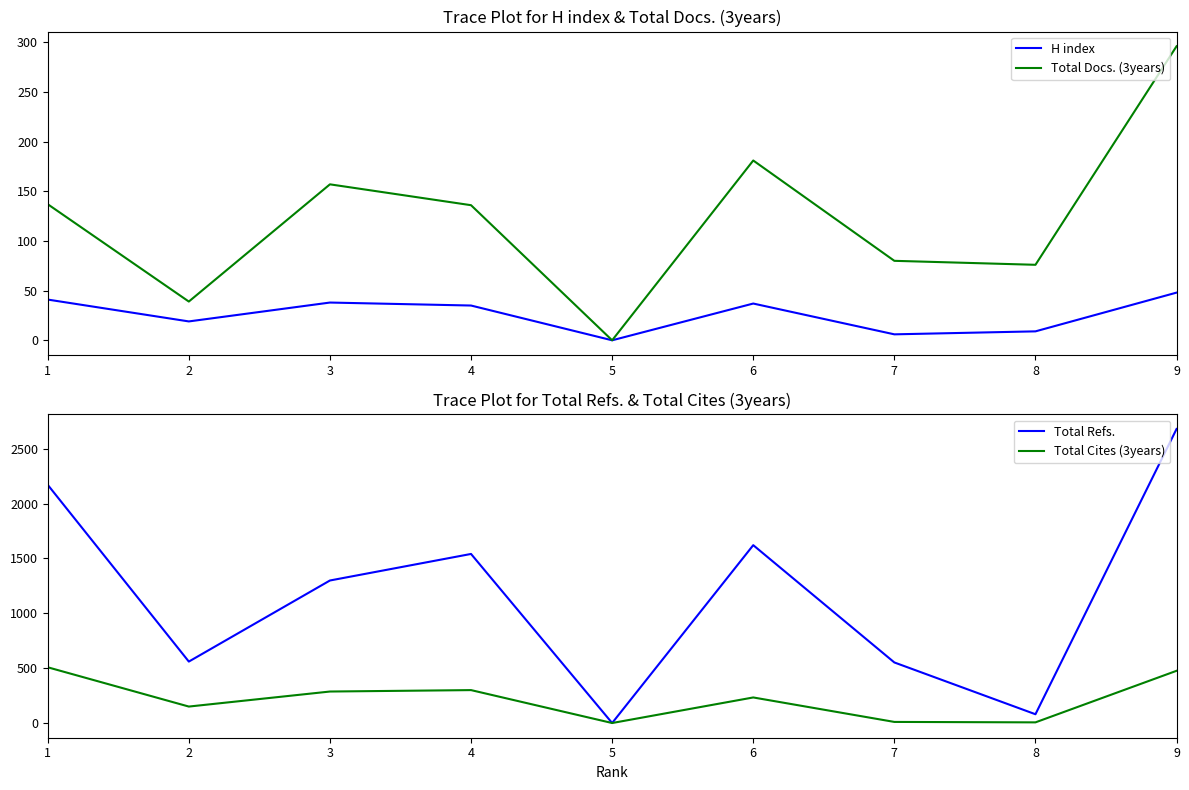

What is the total value across all series at 8?

171